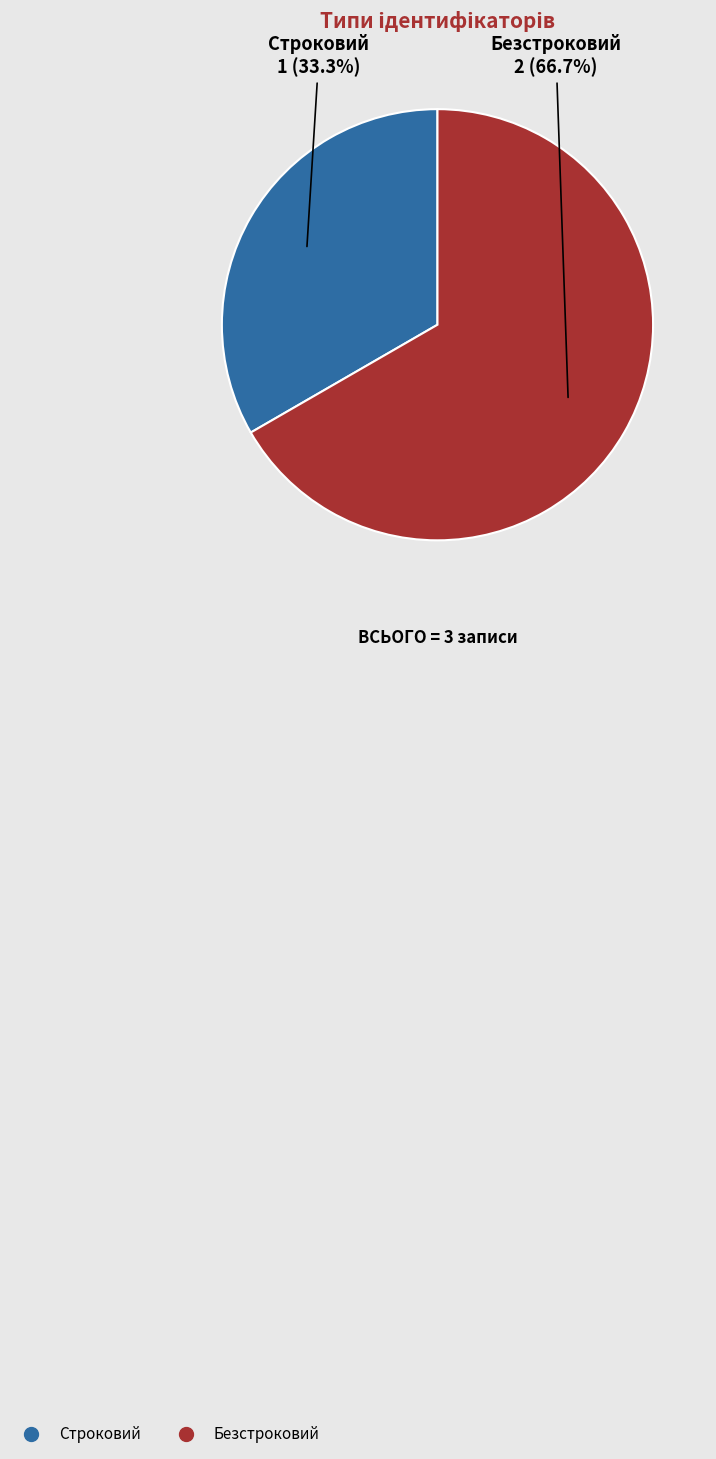

Which category has the biggest portion of the pie?

Безстроковий